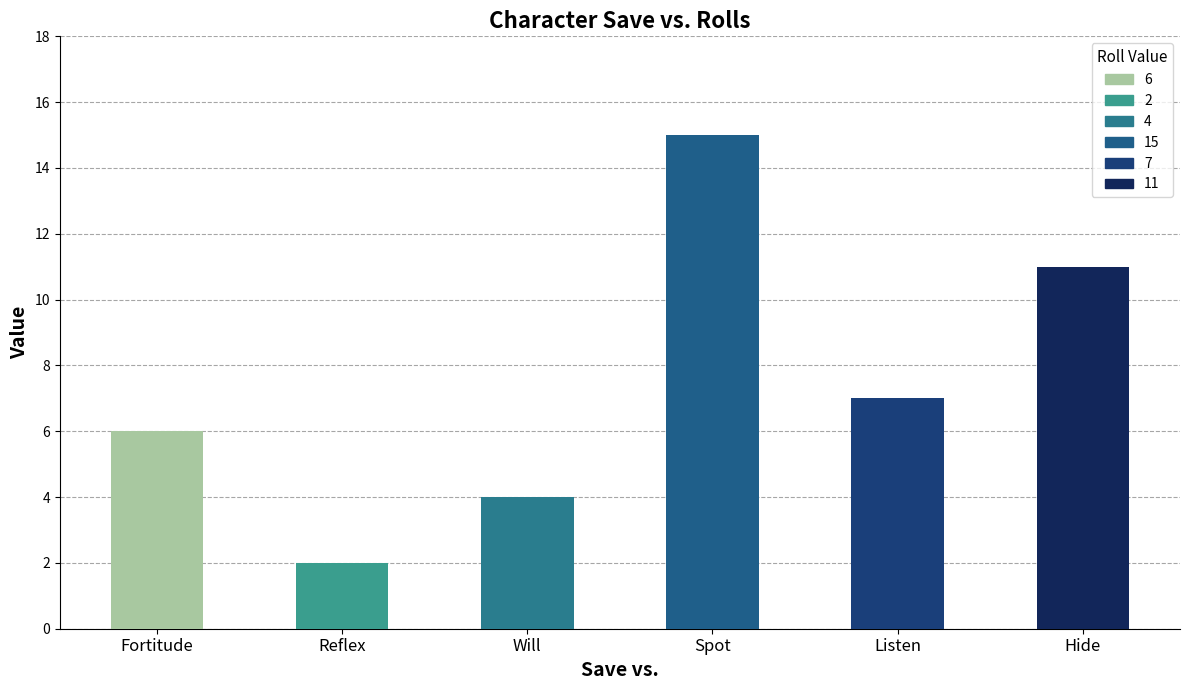

The value of Save at Hide is 11. True or false?

True